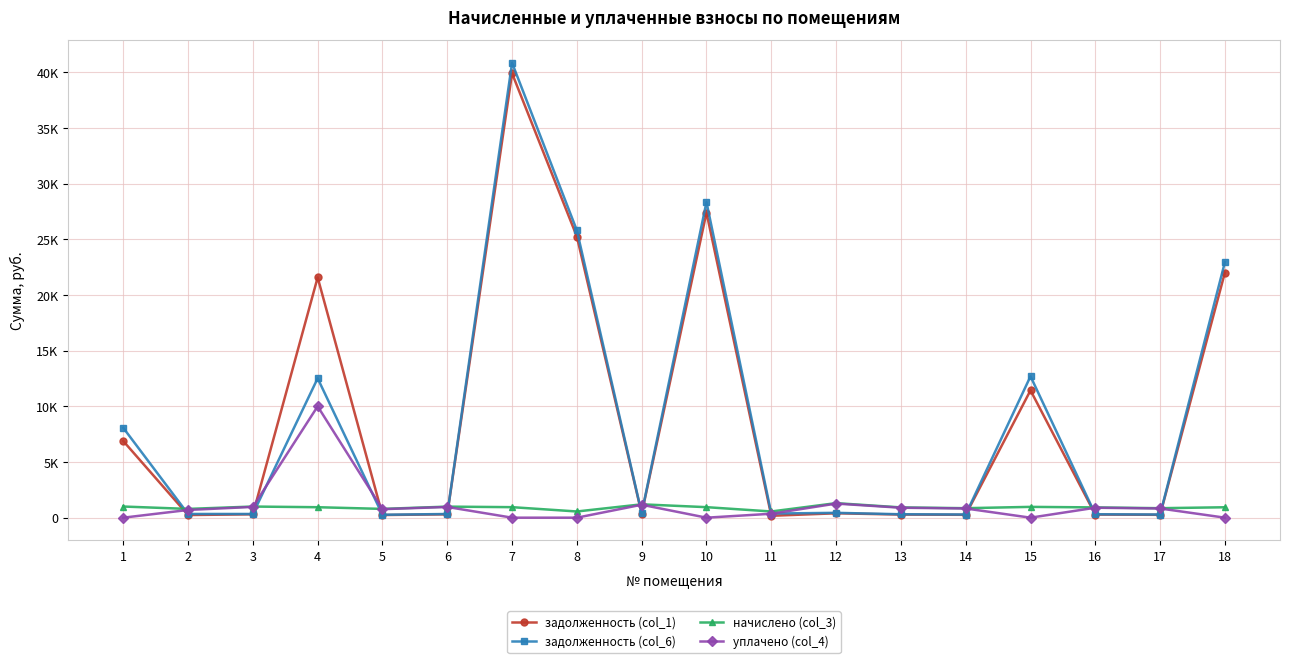

Reading left to right, list all the values displayed in this chart.

задолженность (col_1): 6885.8	238.2	302.4	21577.4	238.4	300.4	39905.7	25241.5	363.0	27399.3	170.5	394.9	279.1	257.7	11434.5	279.1	257.7	22017.0
задолженность (col_6): 8071.4	333.9	333.2	12517.6	262.8	331.0	40850.4	25798.6	400.0	28344.0	371.5	435.3	307.6	284.1	12698.4	307.6	284.1	22952.9
начислено (col_3): 1001.9	788.3	999.7	940.3	788.3	993.1	944.7	557.1	1200.1	944.7	557.1	1305.8	922.6	852.2	971.1	922.6	852.2	935.9
уплачено (col_4): 0.0	692.7	968.8	10000.0	764.0	962.4	0.0	0.0	1163.0	0.0	353.5	1265.5	894.1	825.9	0.0	894.1	825.9	0.0